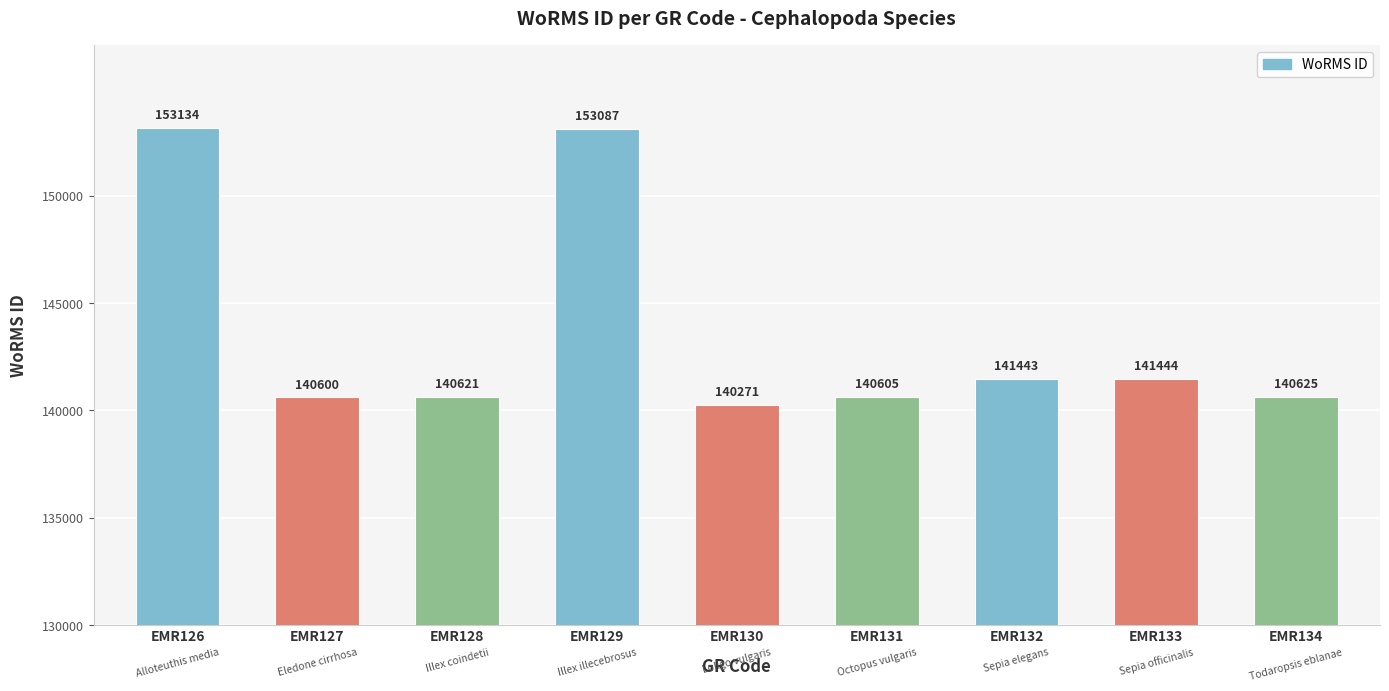

What is the ratio of the value at EMR131 to the value at EMR133?

1.0